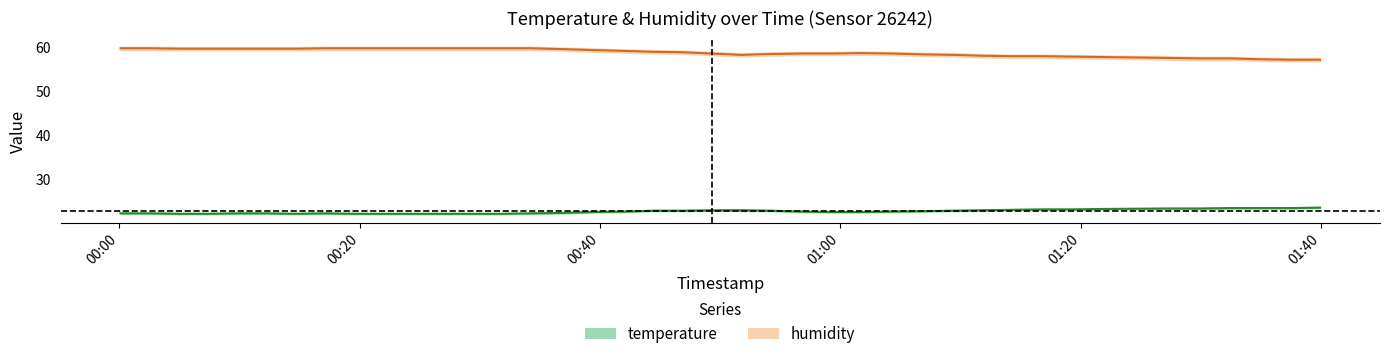

Rank the series at 2022-08-02T01:19:21 from lowest to highest value.

temperature, humidity